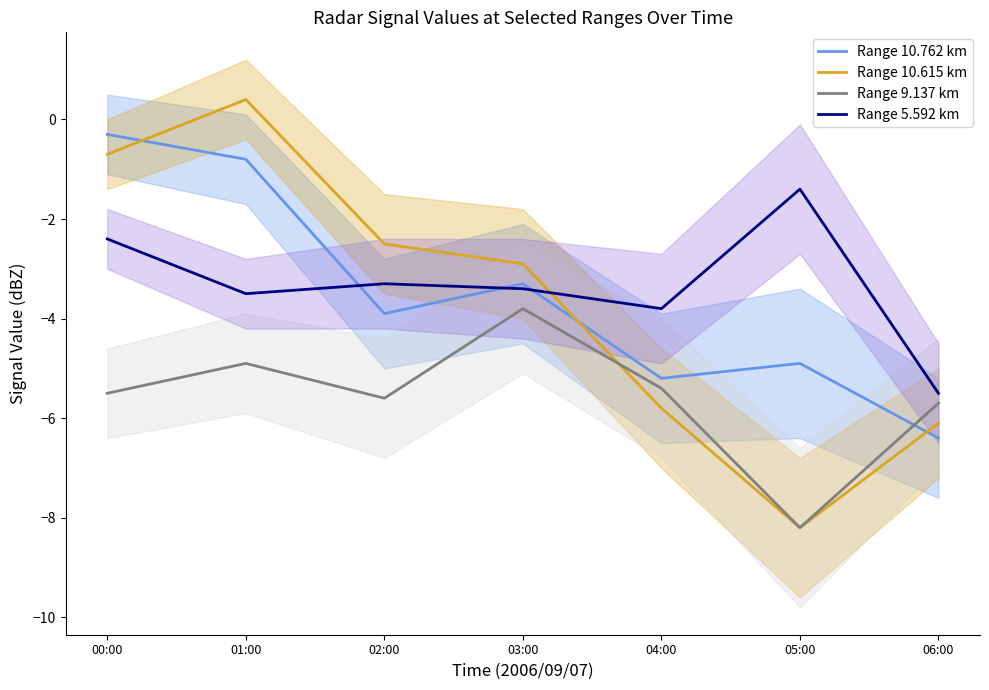

What is the value of the Range 10.762 km point at the 1st from the left?

-0.3